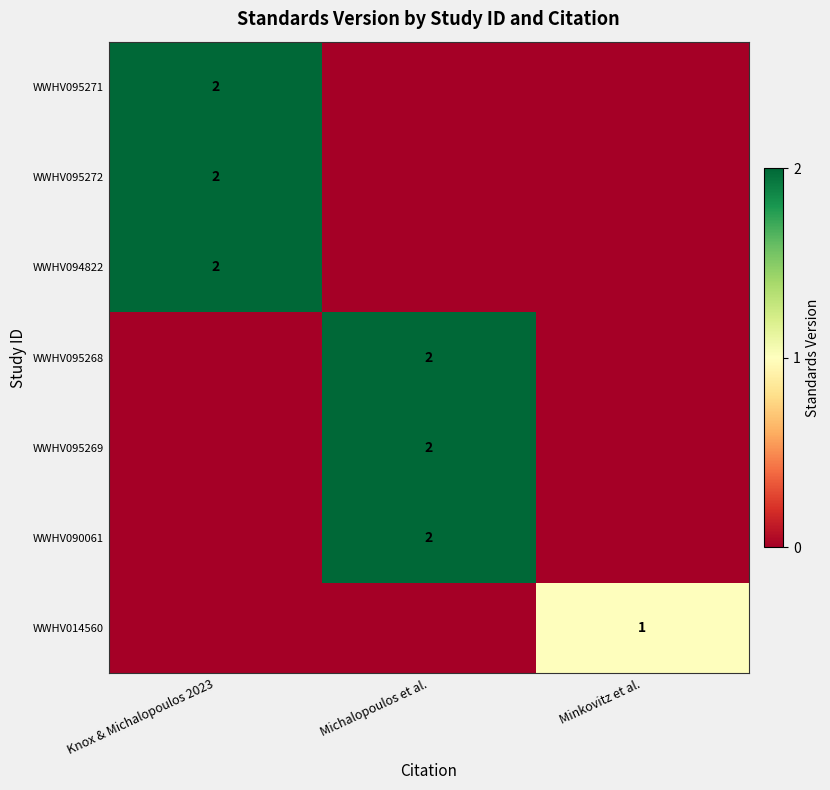

The value of WWHV014560 at Minkovitz et al. is 1. True or false?

True